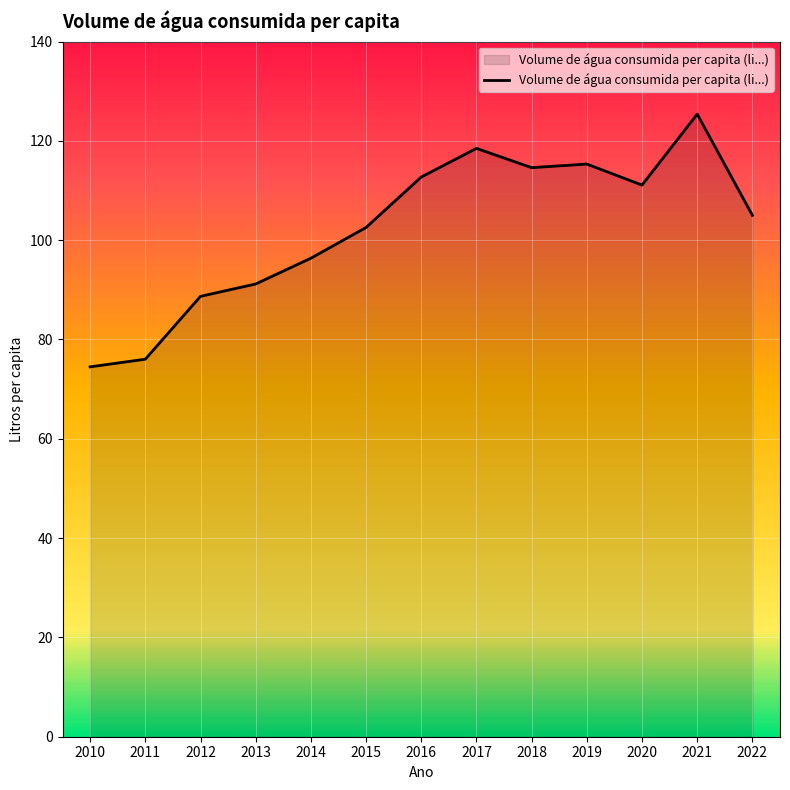

Reading left to right, extract all data points from this chart.

74.5	76.0	88.7	91.2	96.4	102.6	112.7	118.5	114.6	115.3	111.1	125.4	105.0